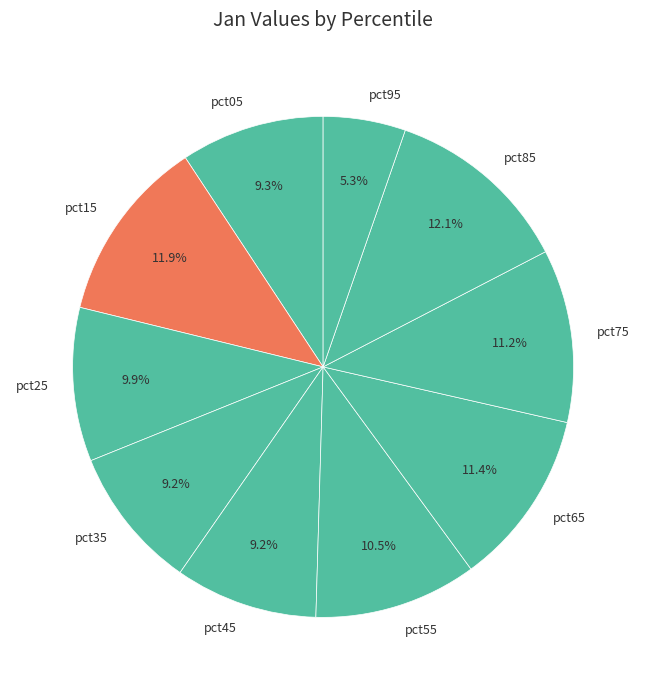

Between pct15 and pct05, which is larger?

pct15